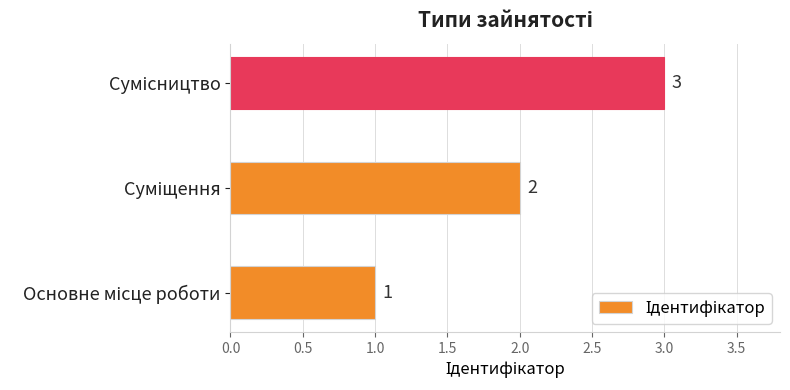

What is the maximum value shown in the chart?

3